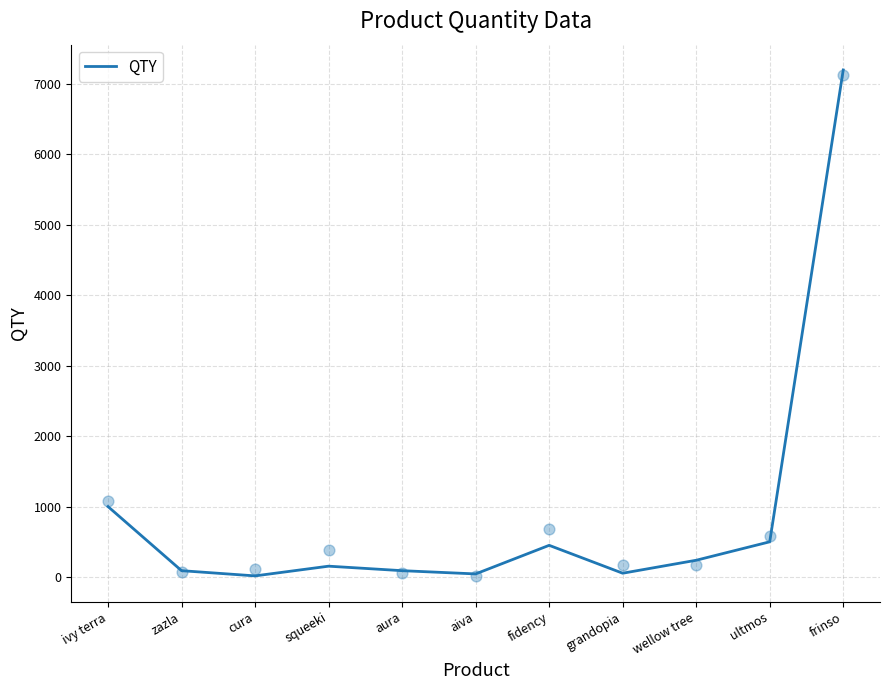

What is the ratio of the value at ivy terra to the value at wellow tree?

4.2